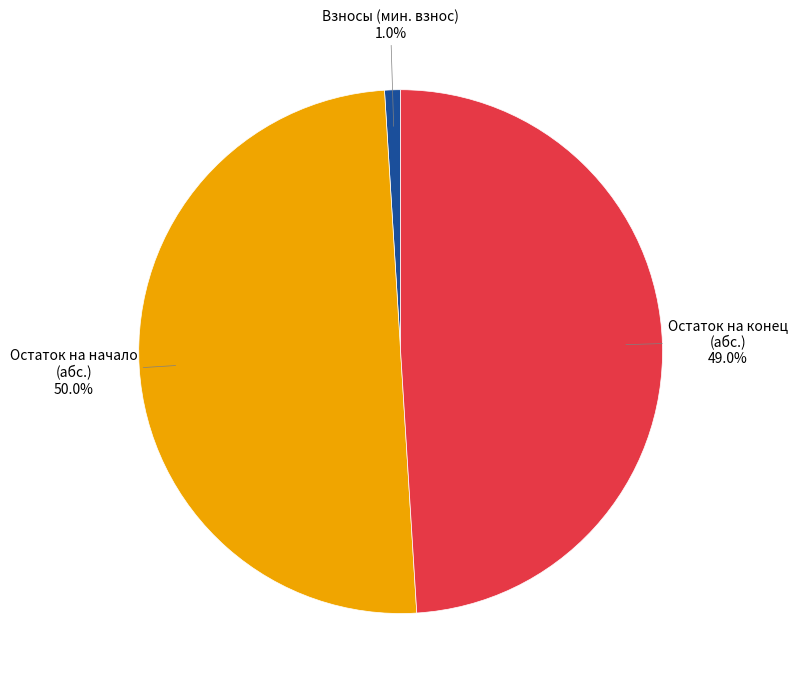

How many segments does this pie chart have?

3